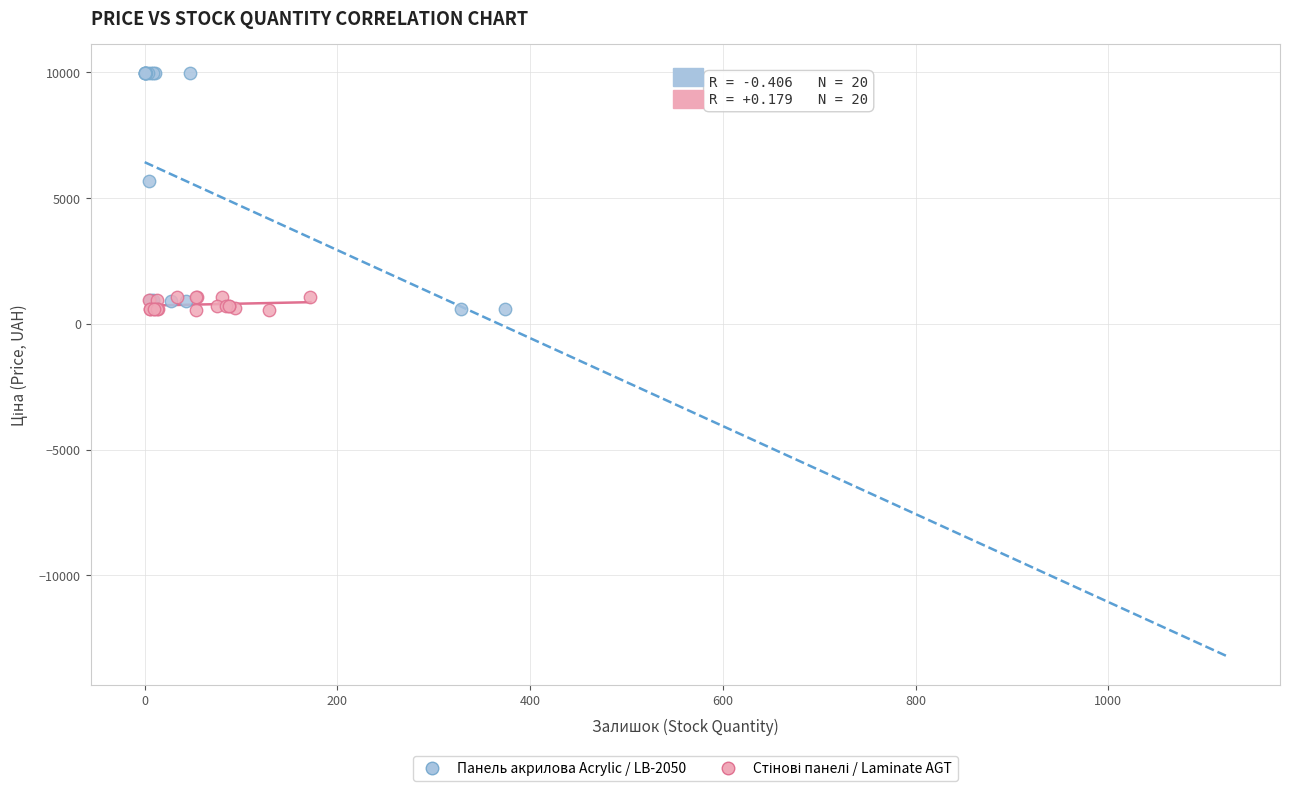

Which series reaches the maximum Y coordinate?

Панель акрилова Acrylic / LB-2050